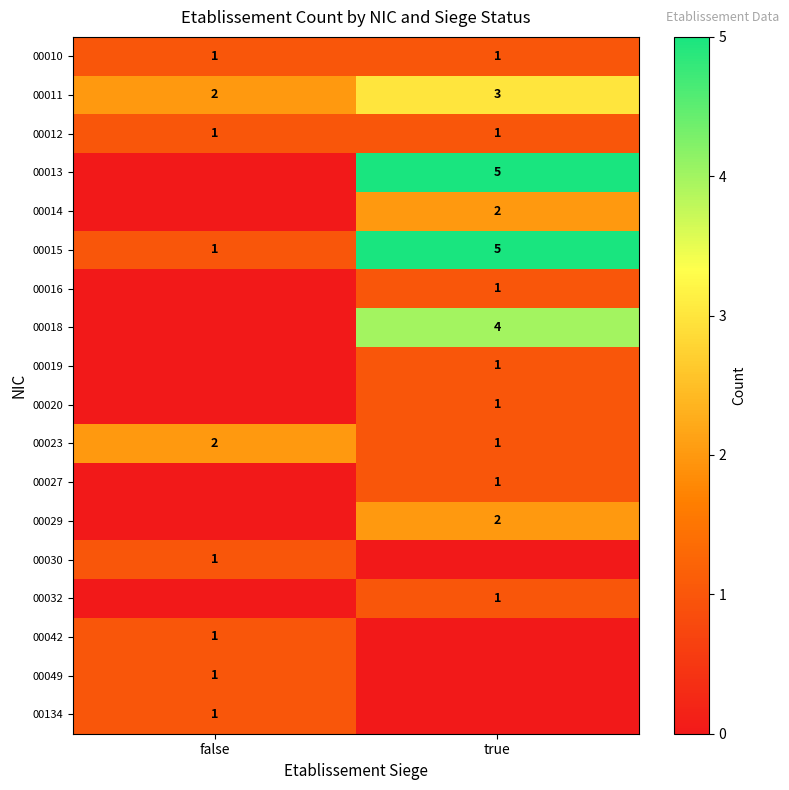

What is the average value of the 00015 series?

3